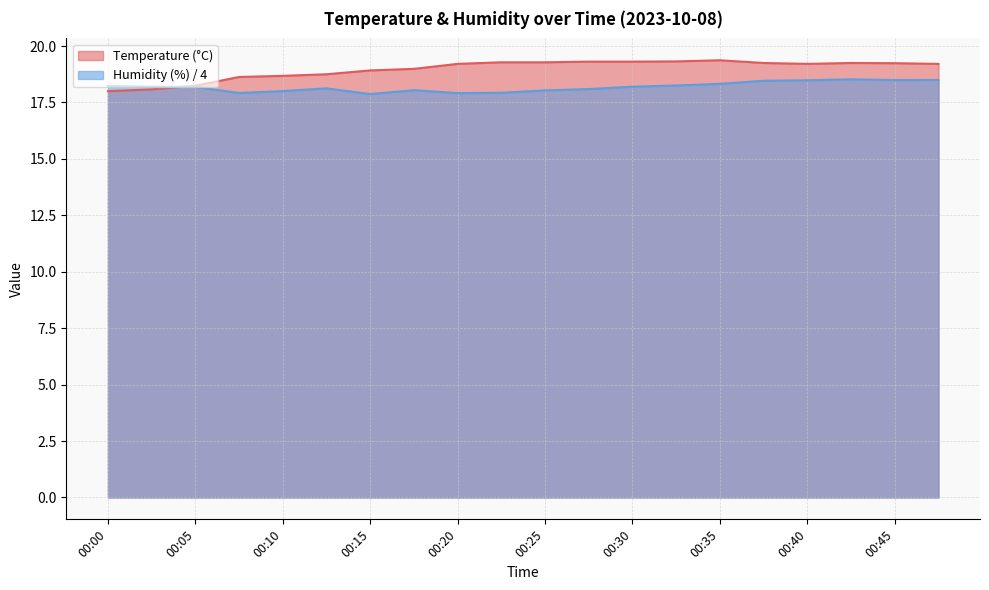

What is the total value across all series at 00:18?

37.0